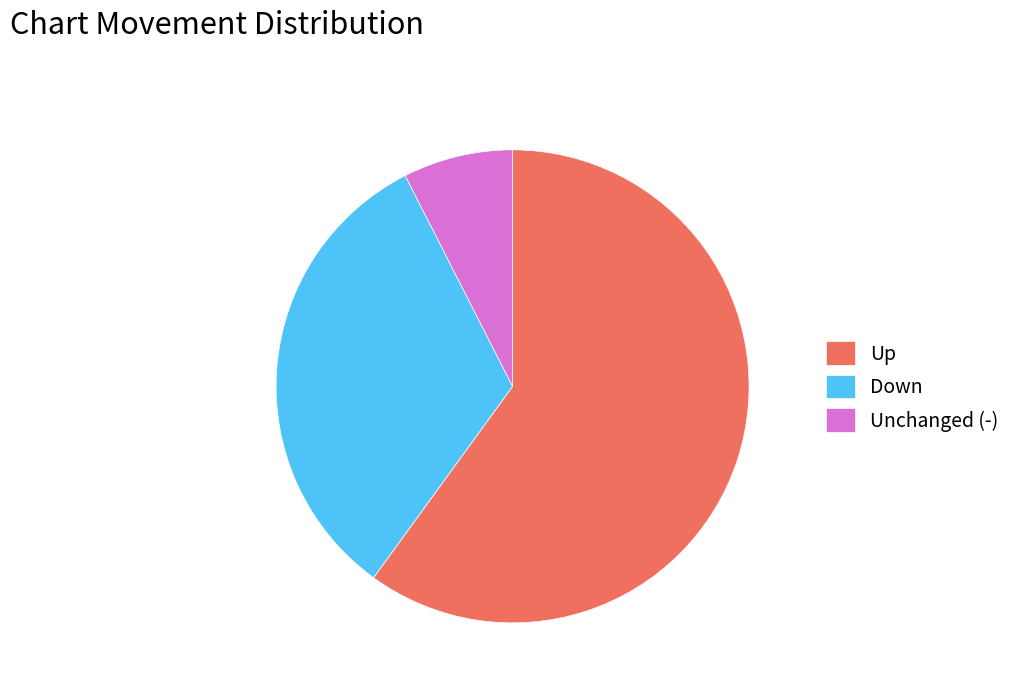

What is the largest slice in the pie chart?

Up